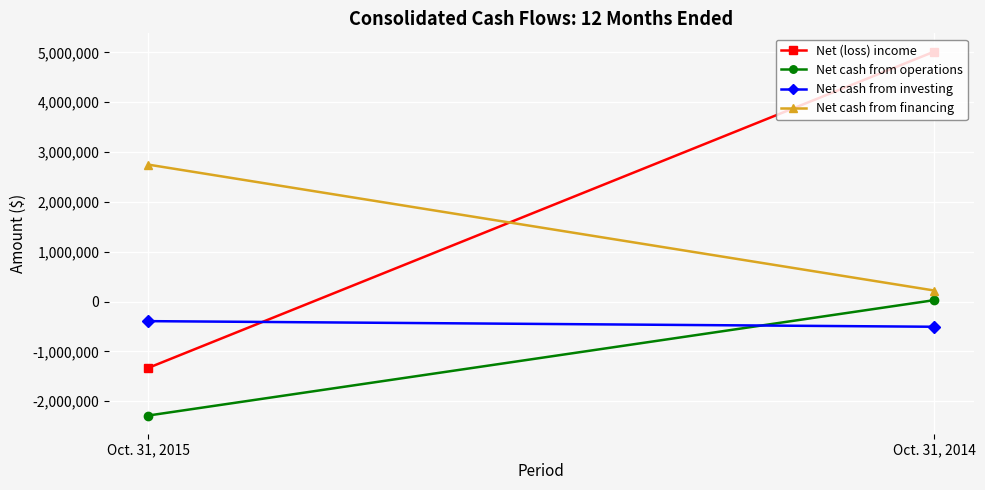

Which series changed the most between Oct. 31, 2015 and Oct. 31, 2014?

Net (loss) income